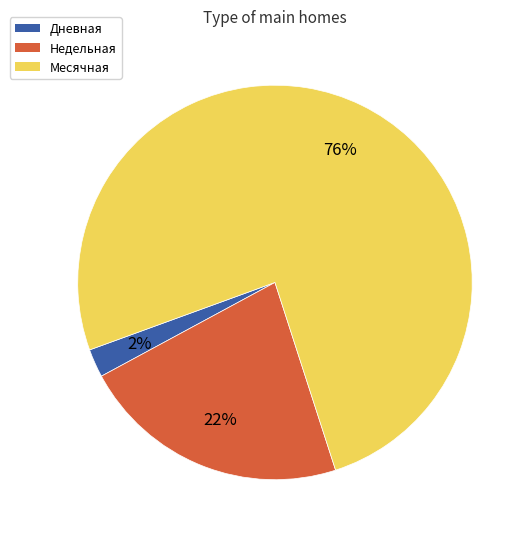

Rank the categories by value from lowest to highest.

Дневная, Недельная, Месячная